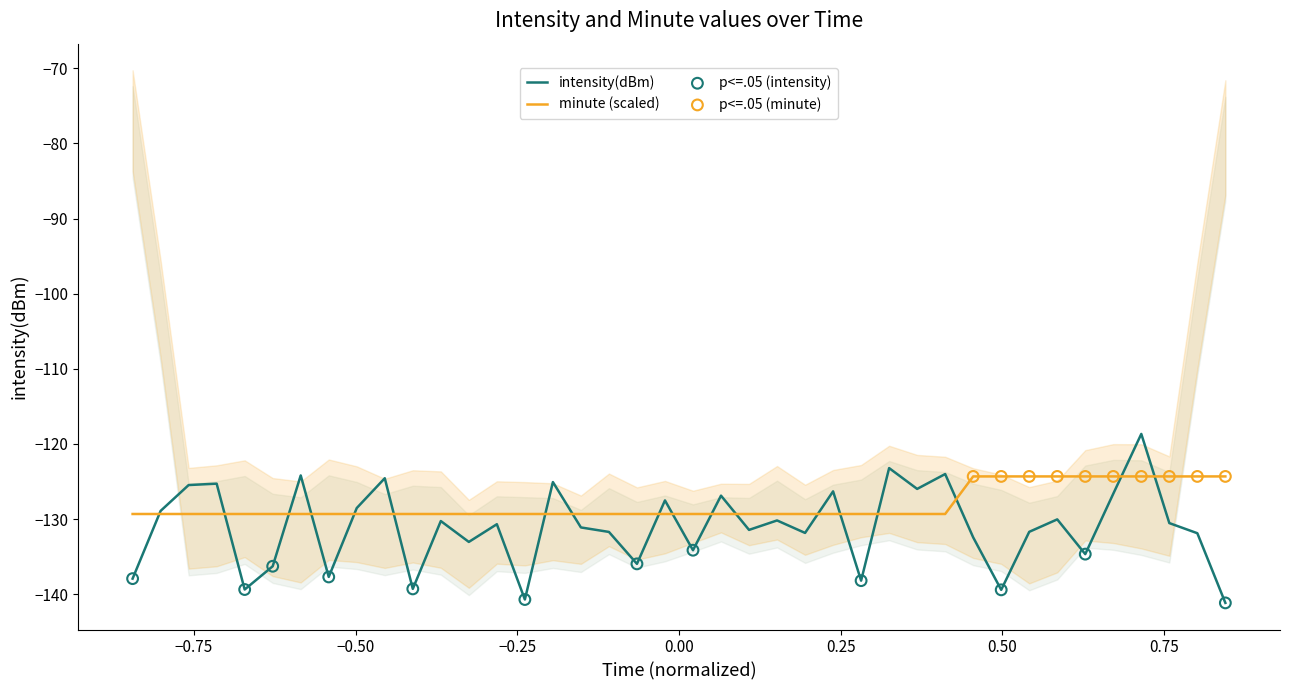

Which series contains the highest Y value?

intensity(dBm)